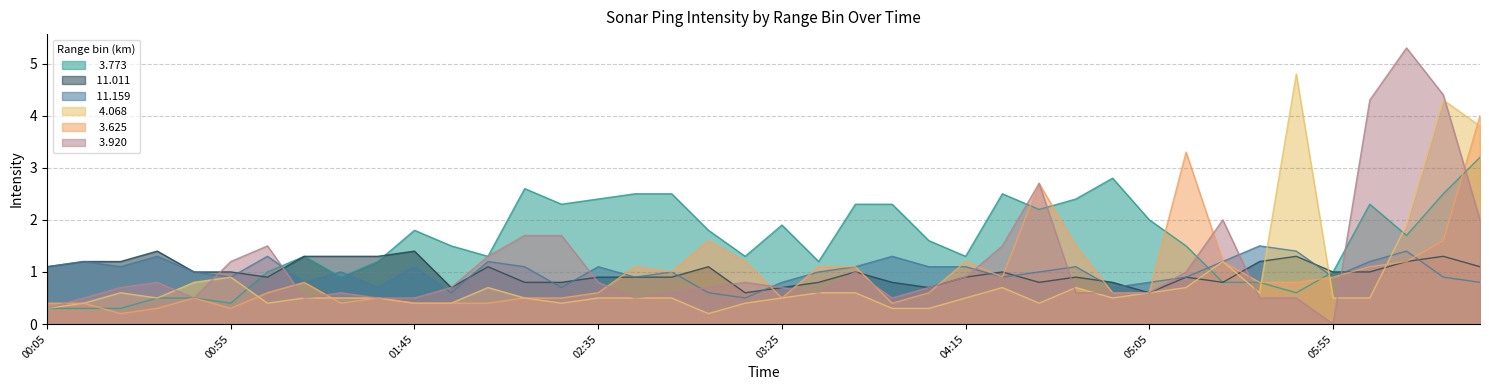

What position from the left is 2008/03/13 03:45?

23